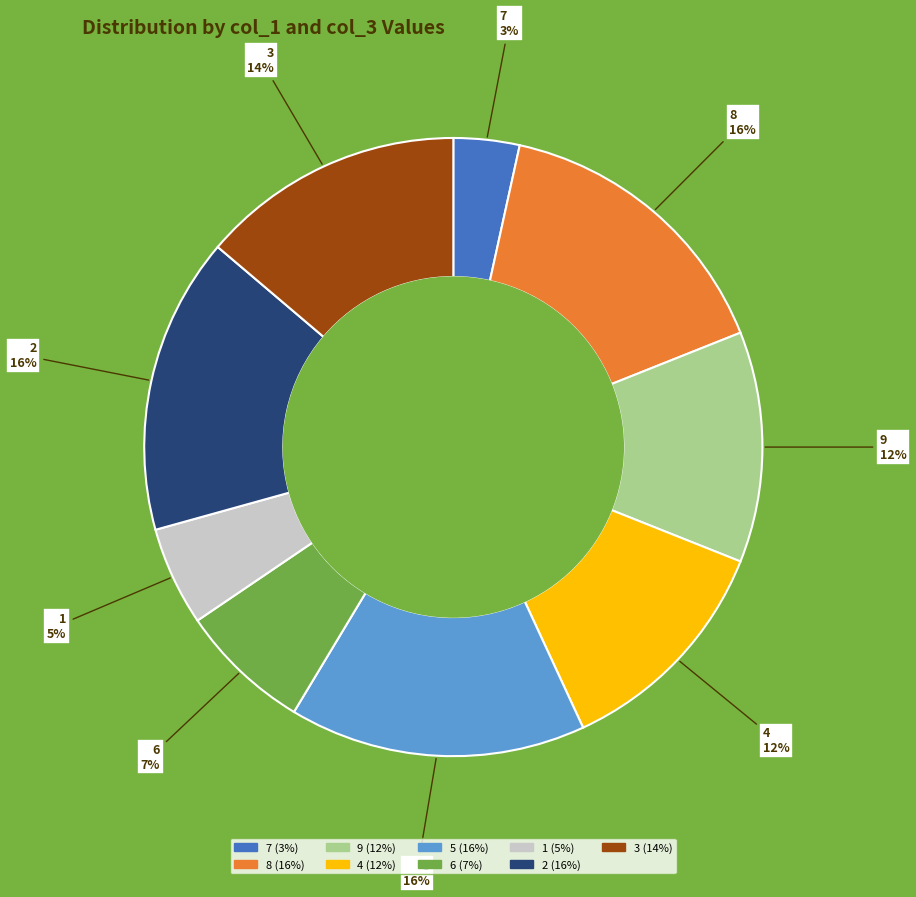

To the nearest percent, what portion does 5 represent?

16%